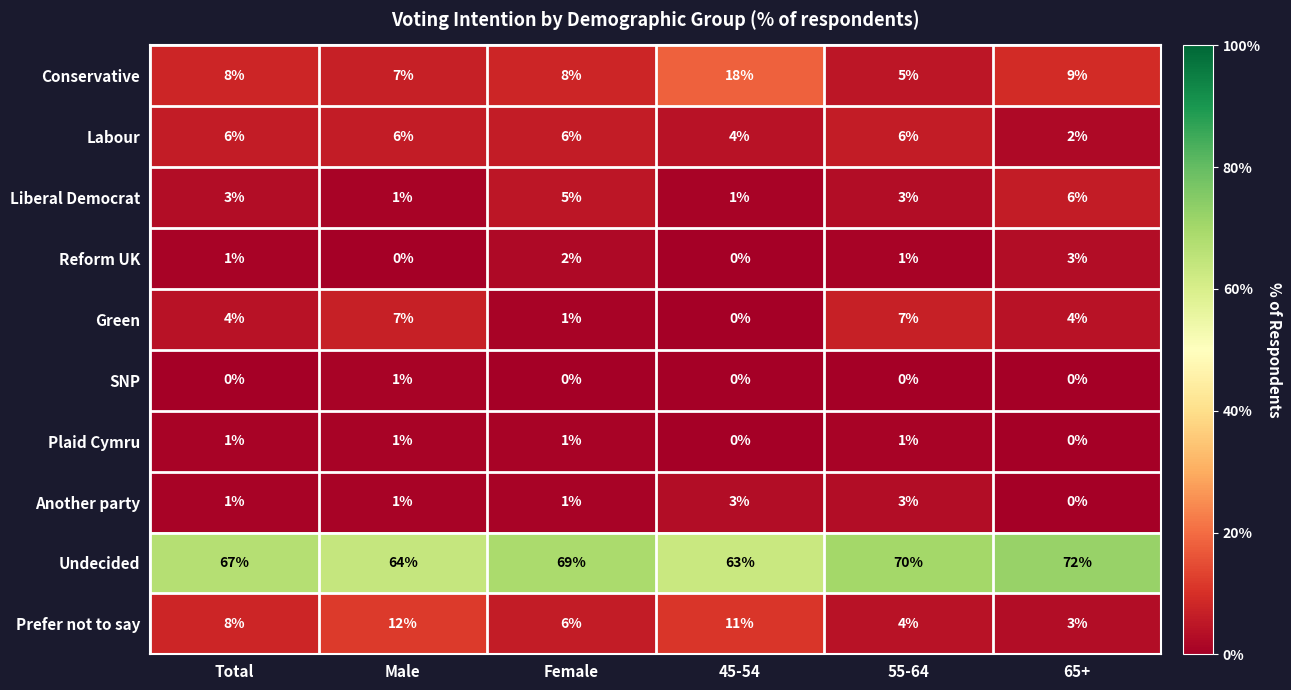

What is the spread (max minus min) of values at 45-54?

63